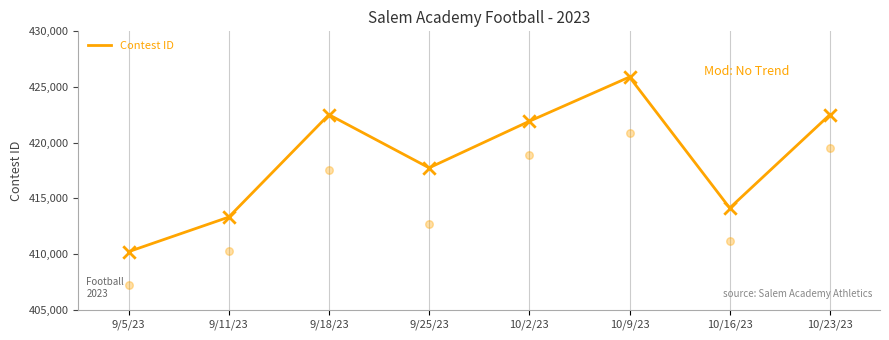

What is the change in value from 9/11/23 to 10/16/23?

+817